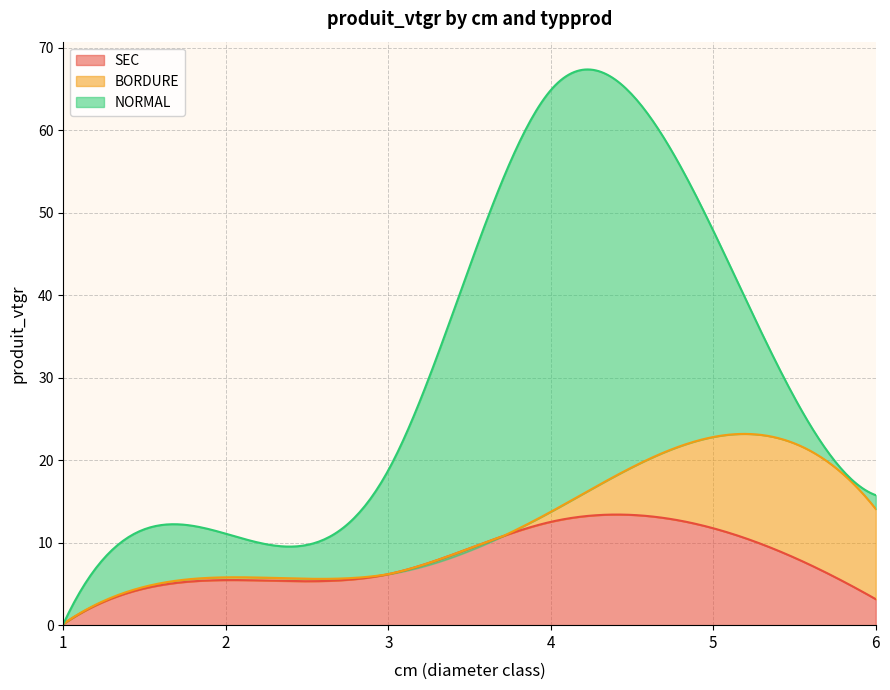

In BORDURE, how many points are higher than both neighbors (excluding endpoints)?

2